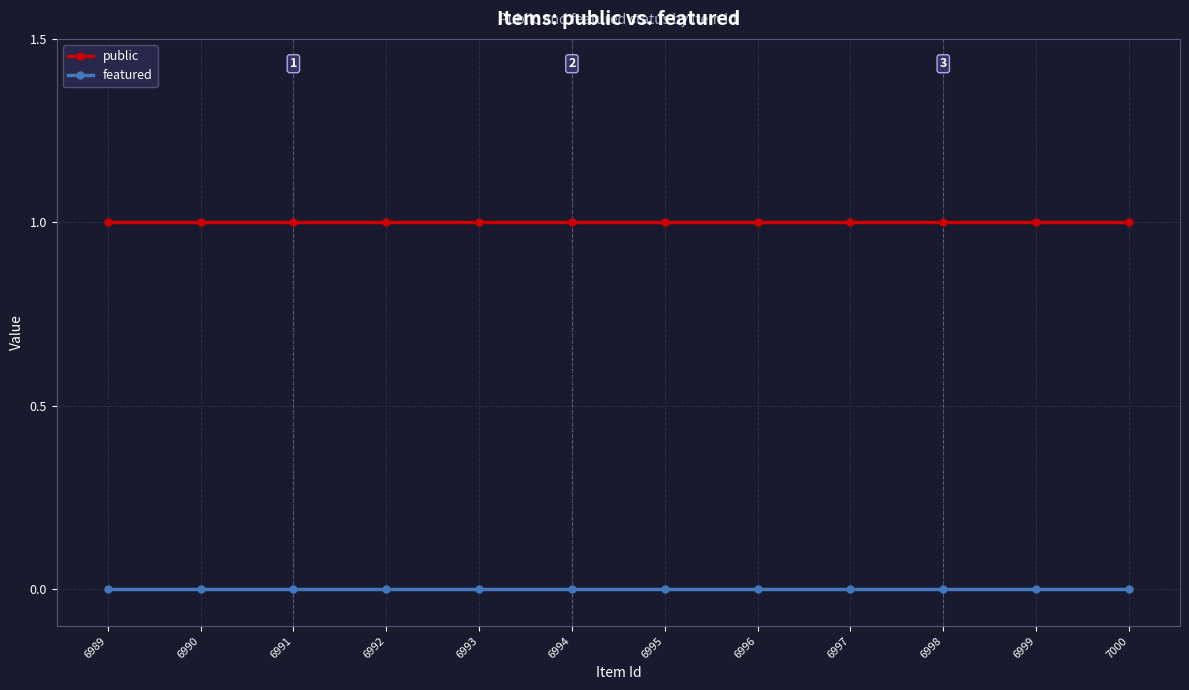

What is the total value across all series at 6998?

1